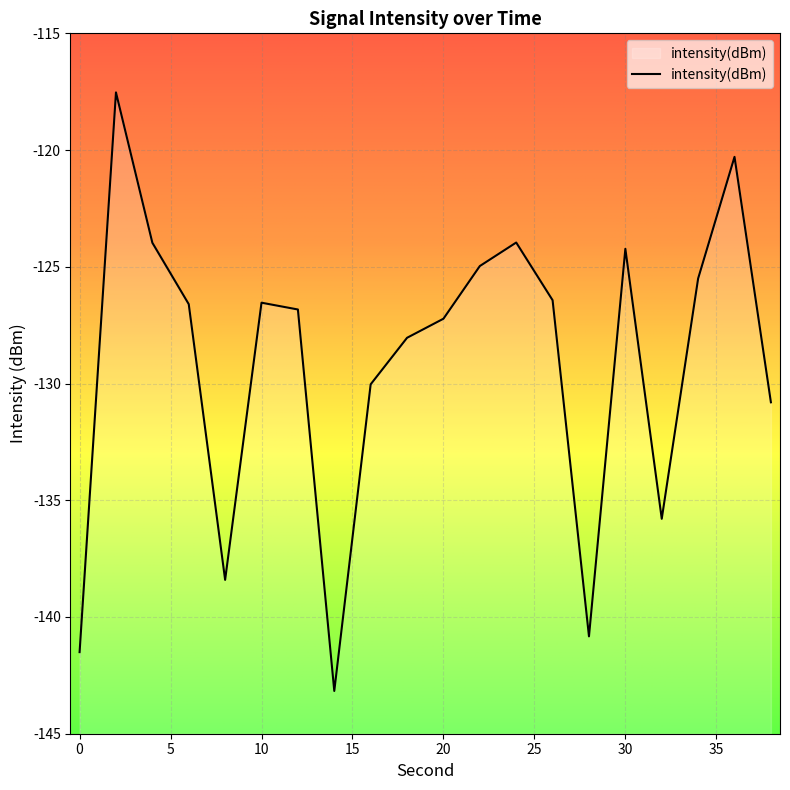

How many values are below -126?

13